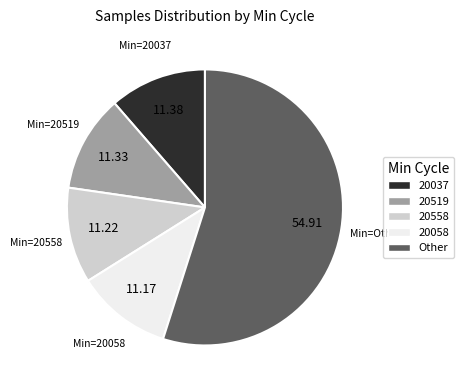

Which has a higher value, 20558 or Other?

Other